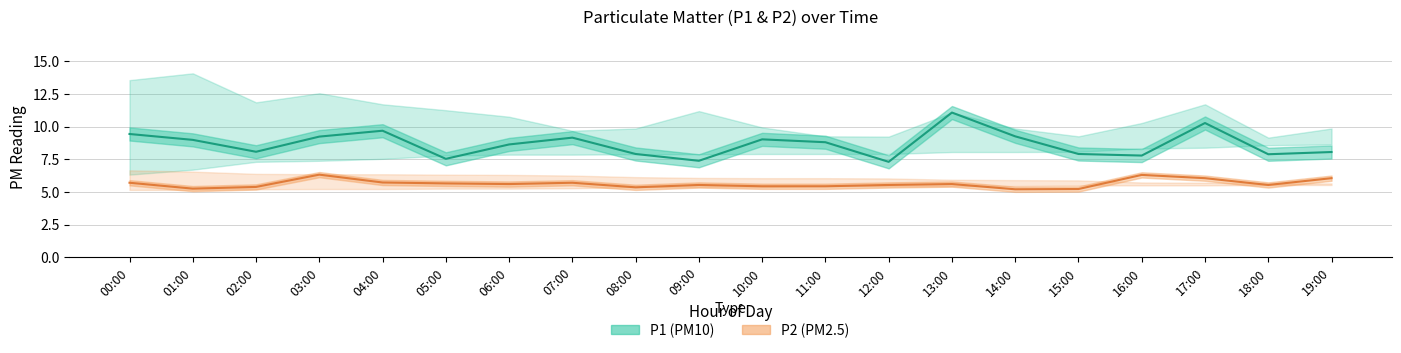

Which series has the largest range (max minus min)?

P1 (PM10)